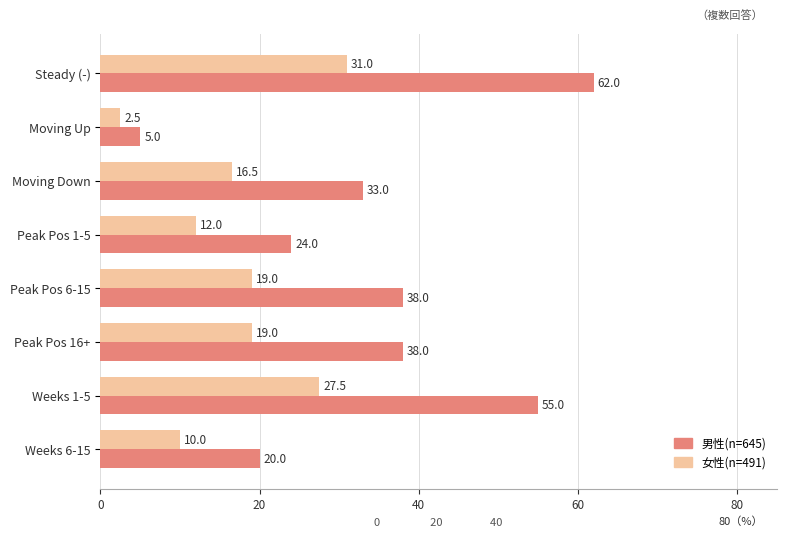

Which label corresponds to the largest value in the chart?

Steady (-)